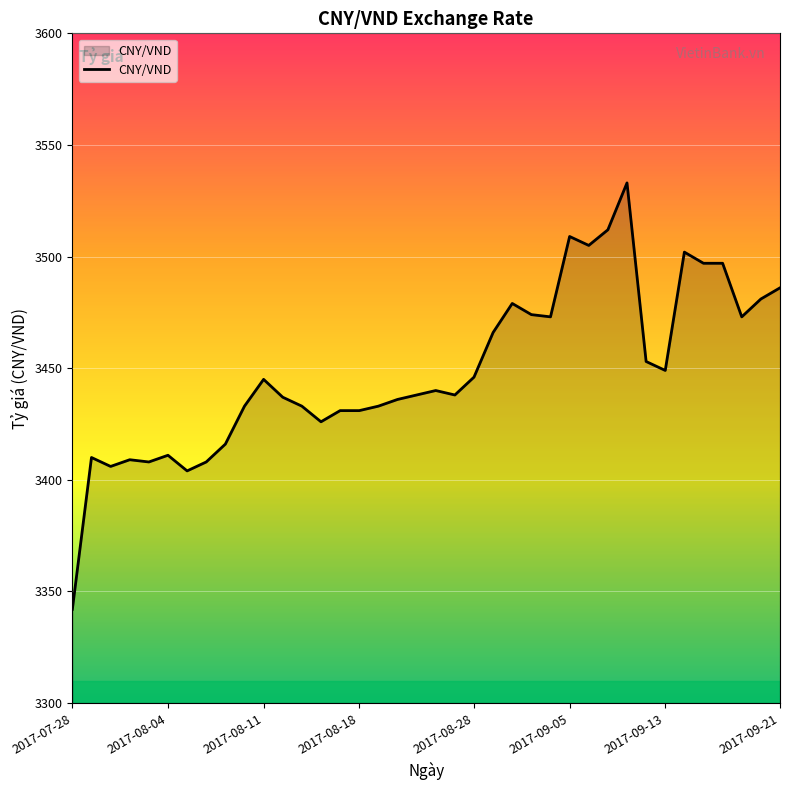

What is the difference between the maximum and minimum values?

191